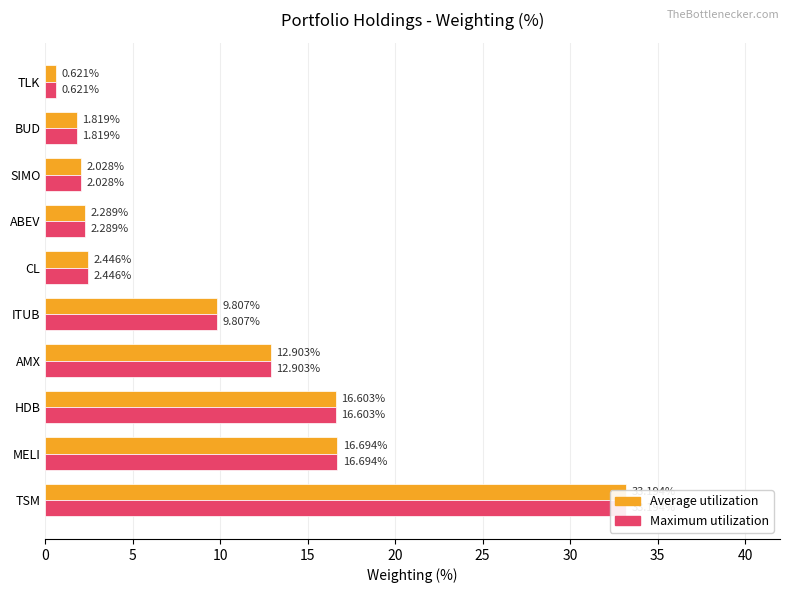

What is the sum of all Average utilization values?

98.4